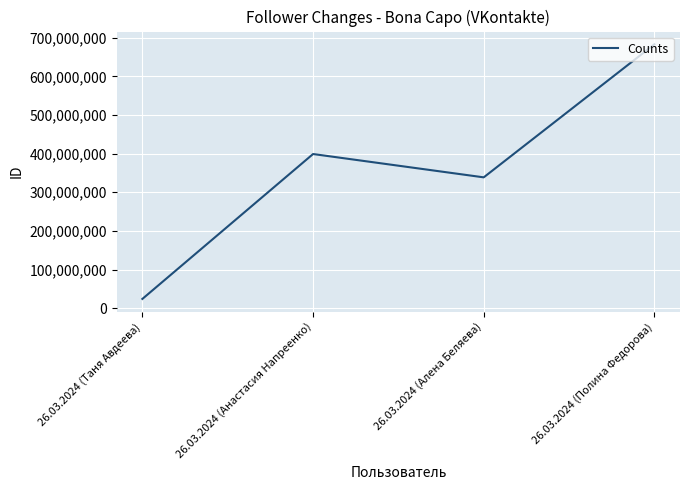

Where is the data nearest to the value 353573435?

26.03.2024 (Алена Беляева)